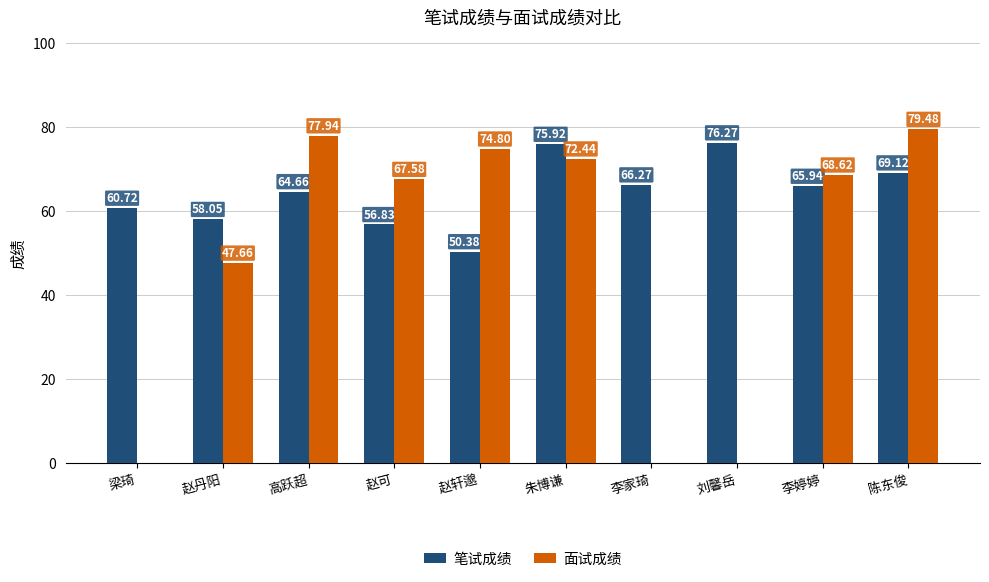

True or false: 面试成绩 has a value of 102.8 at 赵可.

False